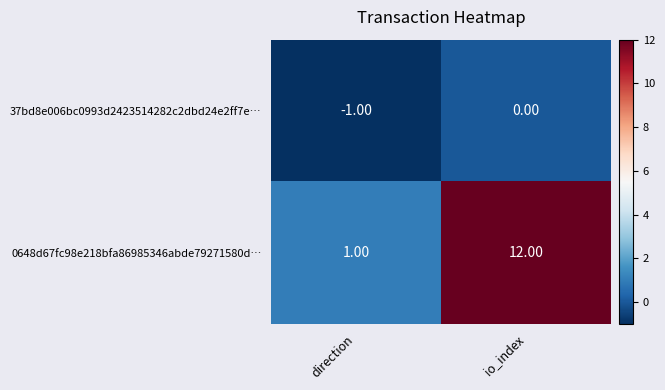

What is the difference between the 0648d67fc98e218bfa86985346abde79271580d… values at direction and io_index?

11